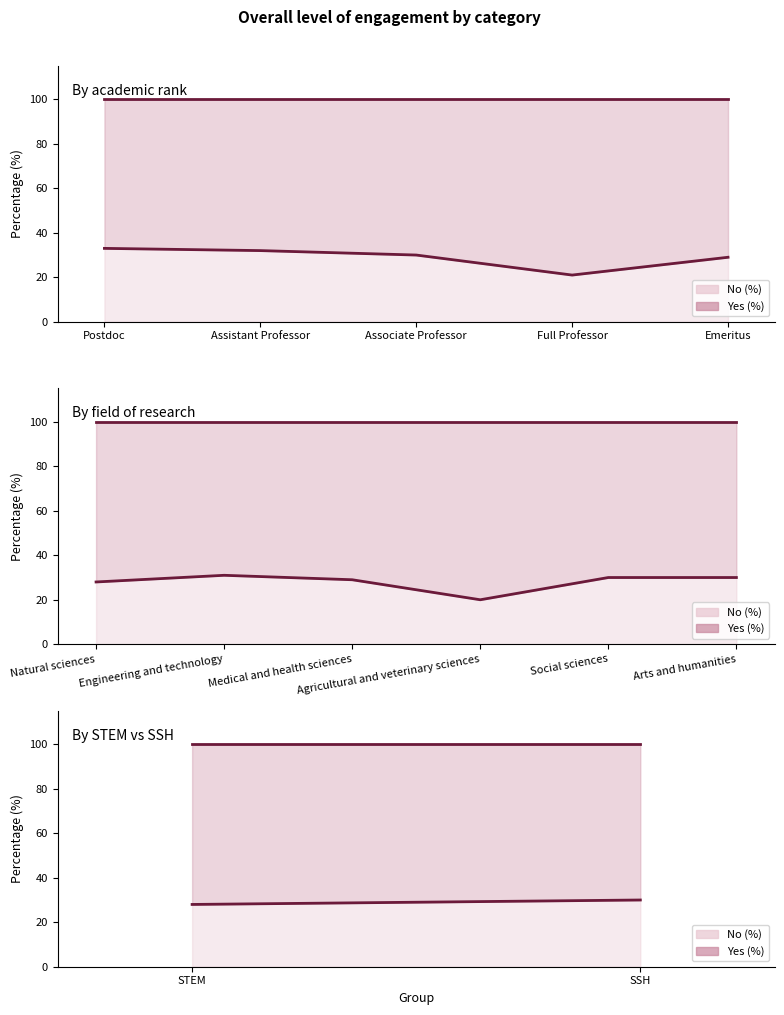

What is the label of the 1st point from the left?

STEM